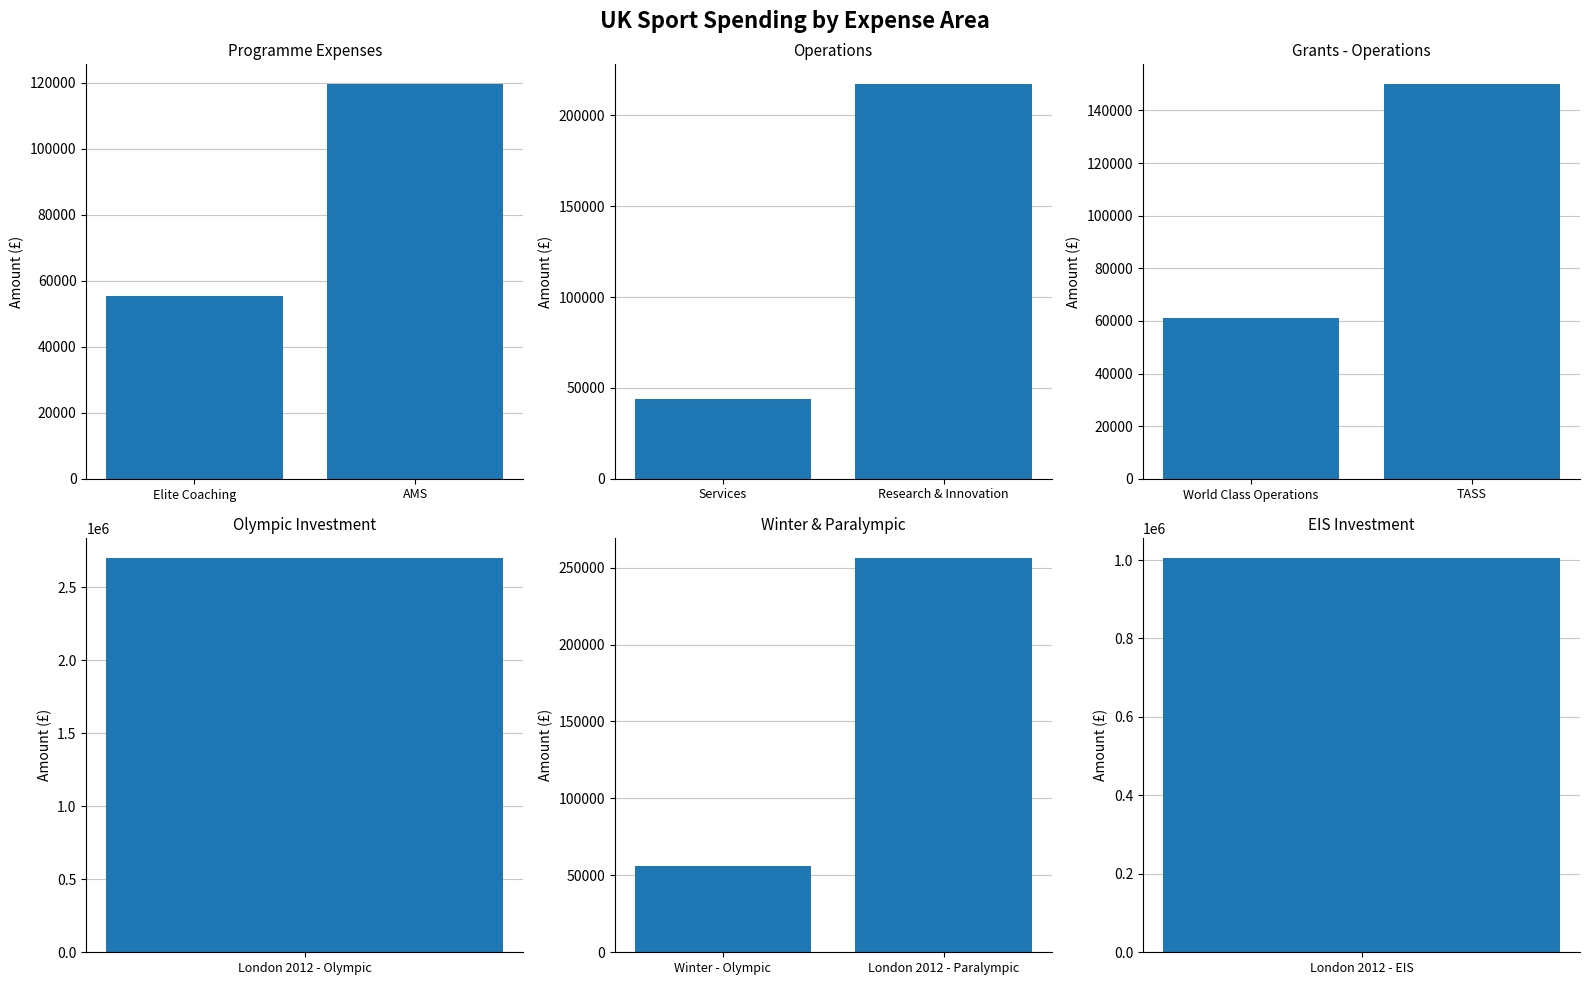

True or false: Programme Expenses has a value of 55357.9 at Elite Coaching.

True